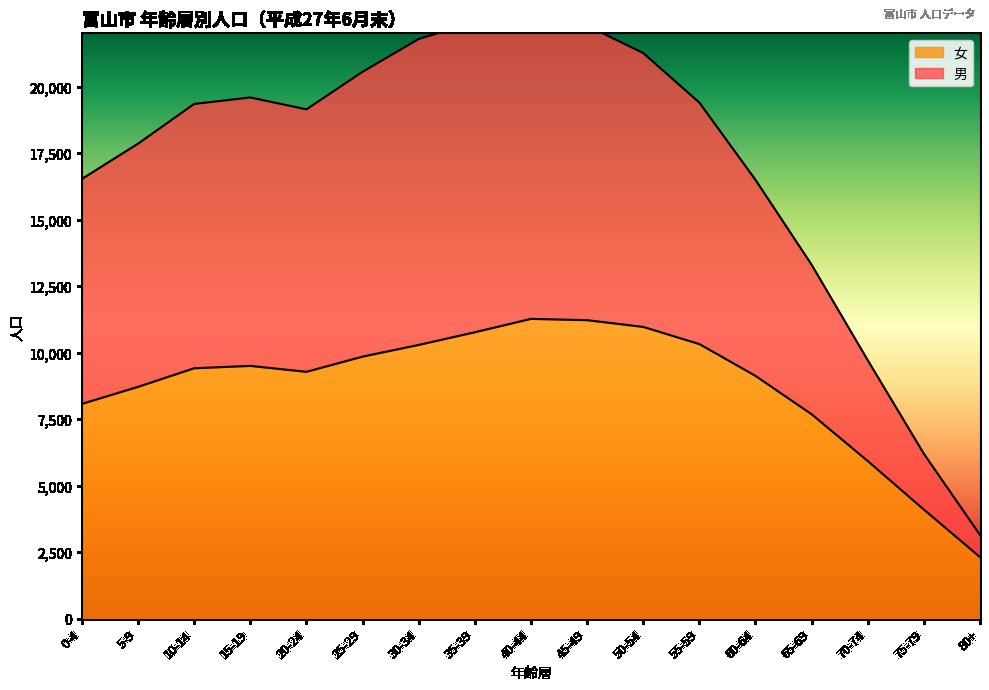

Rank the series at 10-14 from lowest to highest value.

女, 男